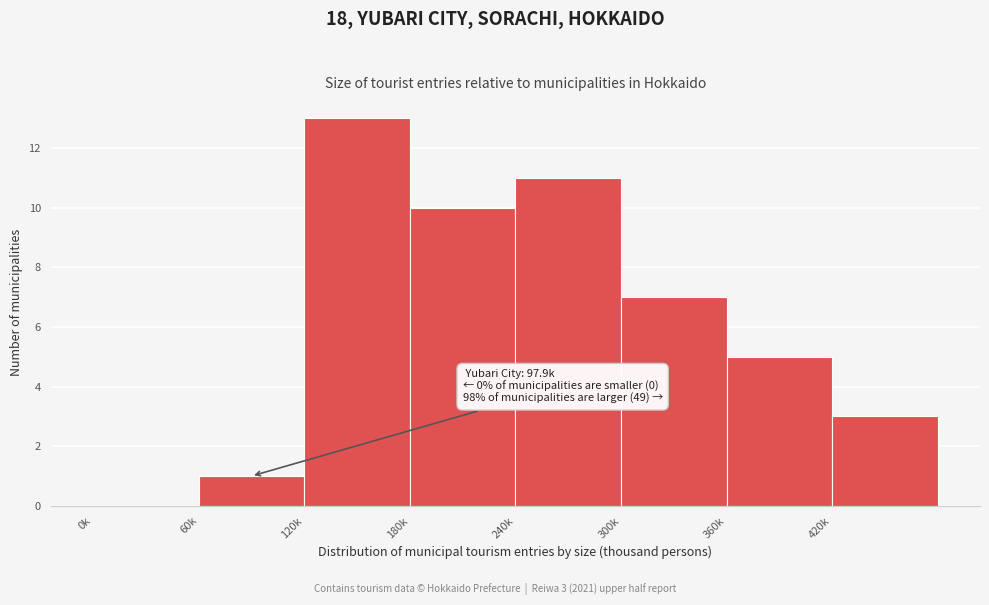

Reading left to right, what are all the values shown in this chart?

0k=0	60k=1	120k=13	180k=10	240k=11	300k=7	360k=5	420k=3